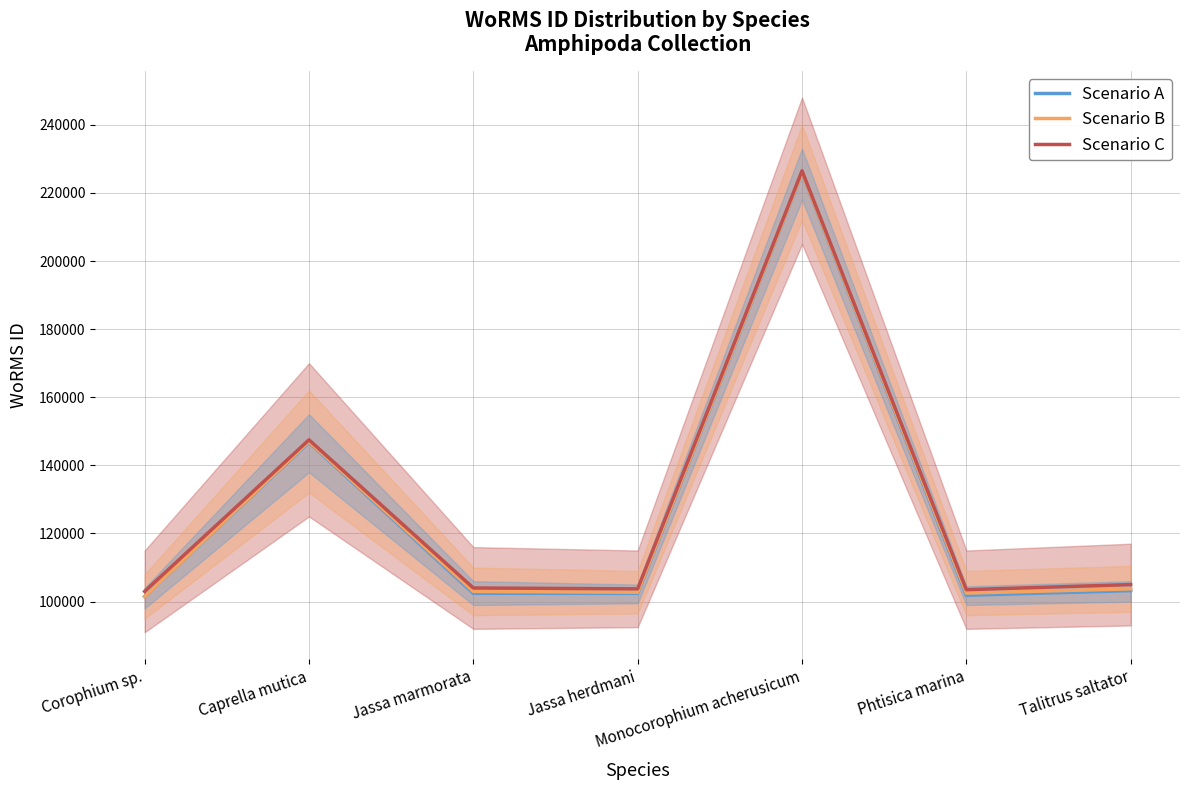

How many interior local peaks does the Scenario B series have?

2